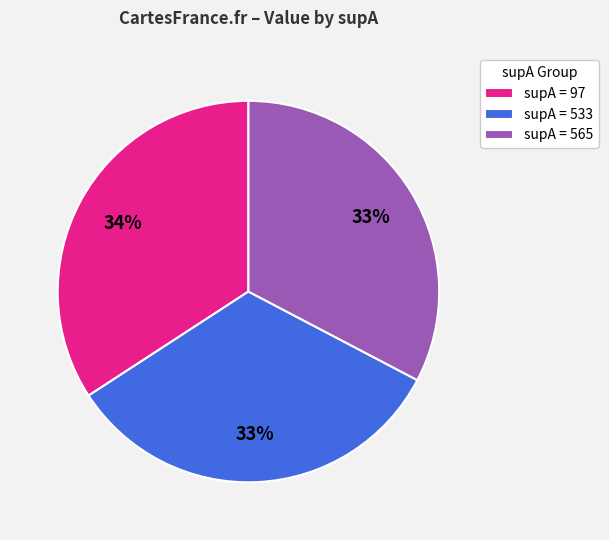

To the nearest percent, what portion does supA = 97 represent?

34%